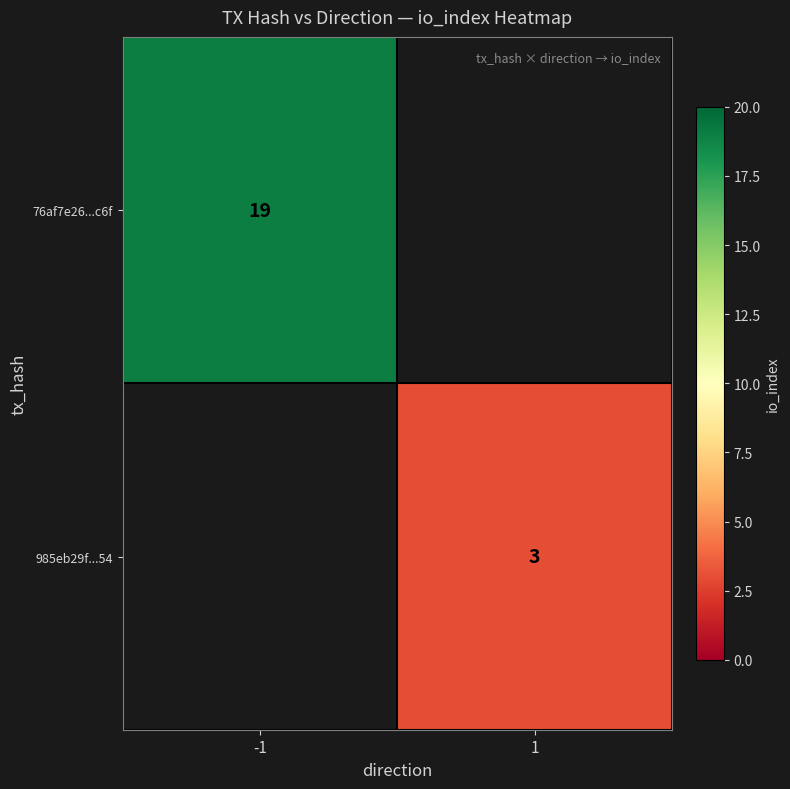

The 985eb29f...54 series shows 4 at 1. True or false?

False